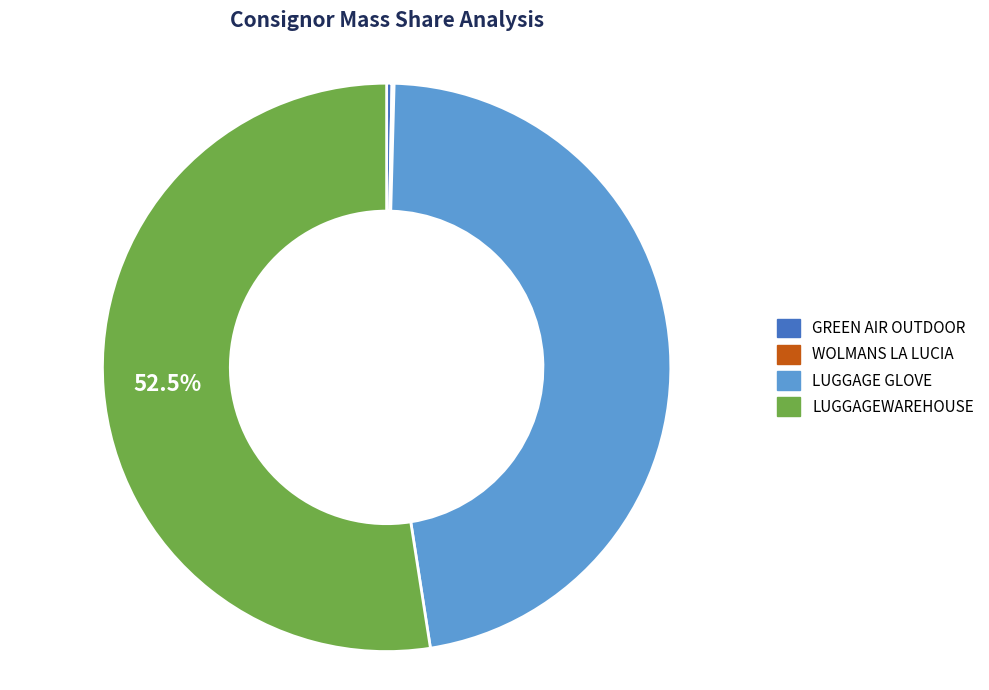

Does any single category account for the majority?

Yes